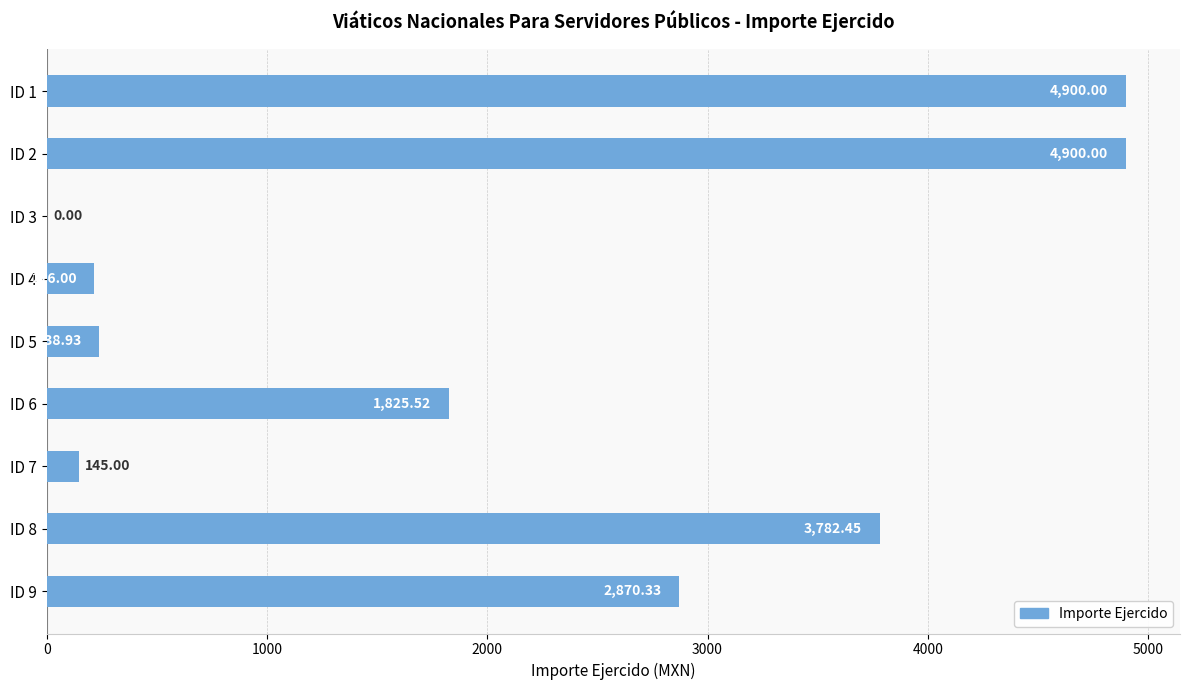

What is the change in value from ID 1 to ID 6?

-3074.5